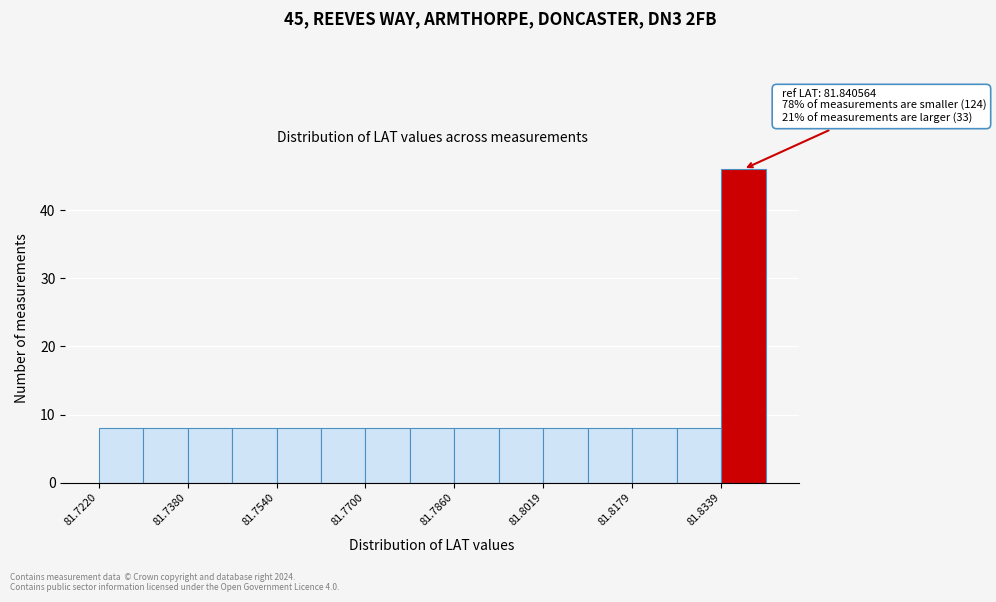

Read against the x-axis, roughly where is the centre of the tallest bar?

81.838